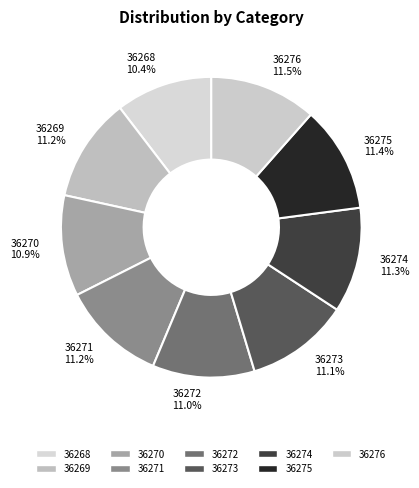

How many slices are in this pie chart?

9